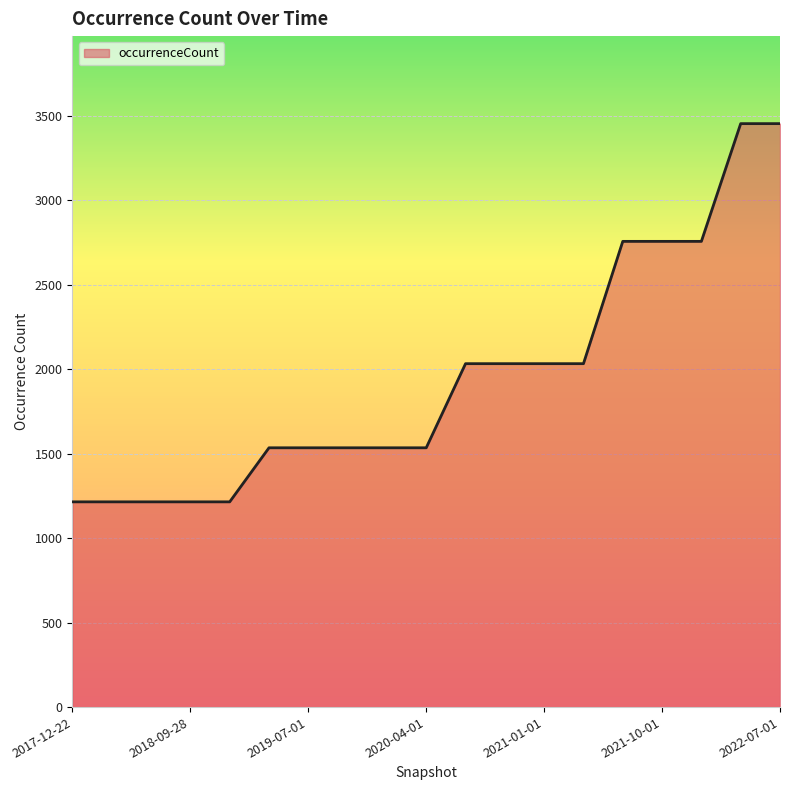

What is the smallest value displayed?

1215